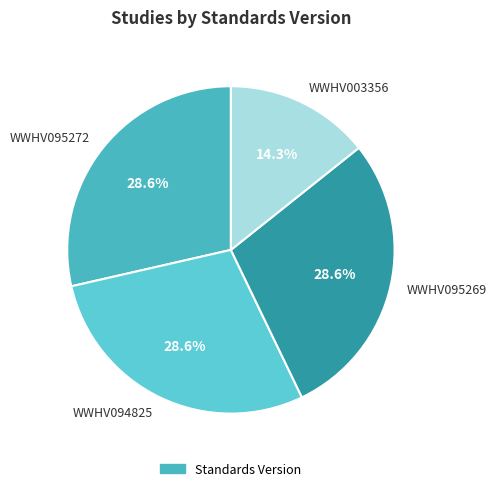

Is there a majority slice in this chart?

No